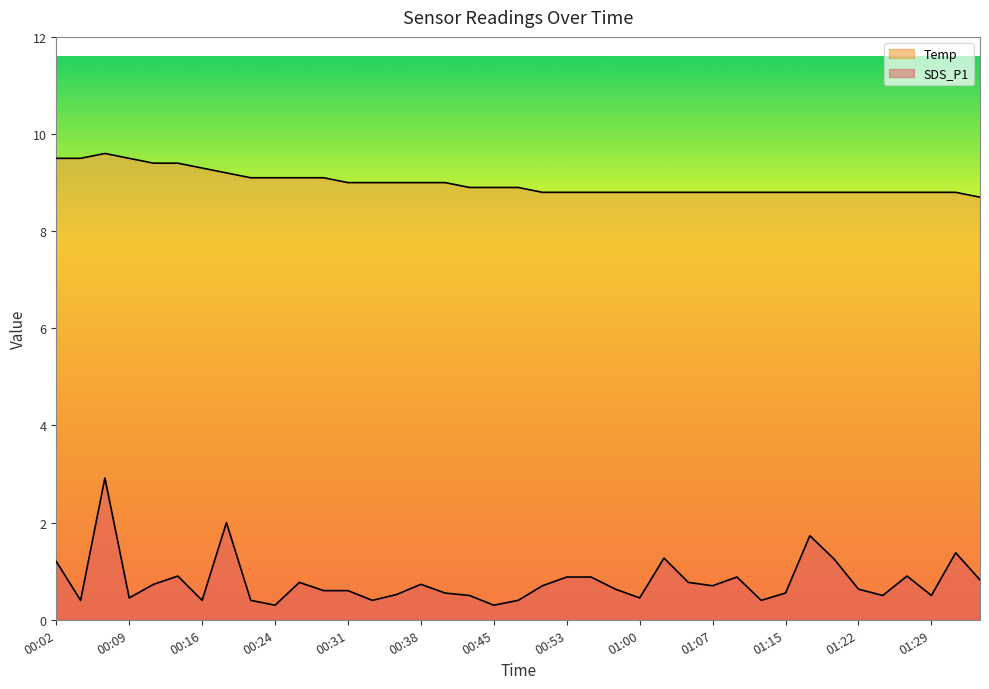

Is it true that SDS_P1 equals 0.7 at 01:24?

False